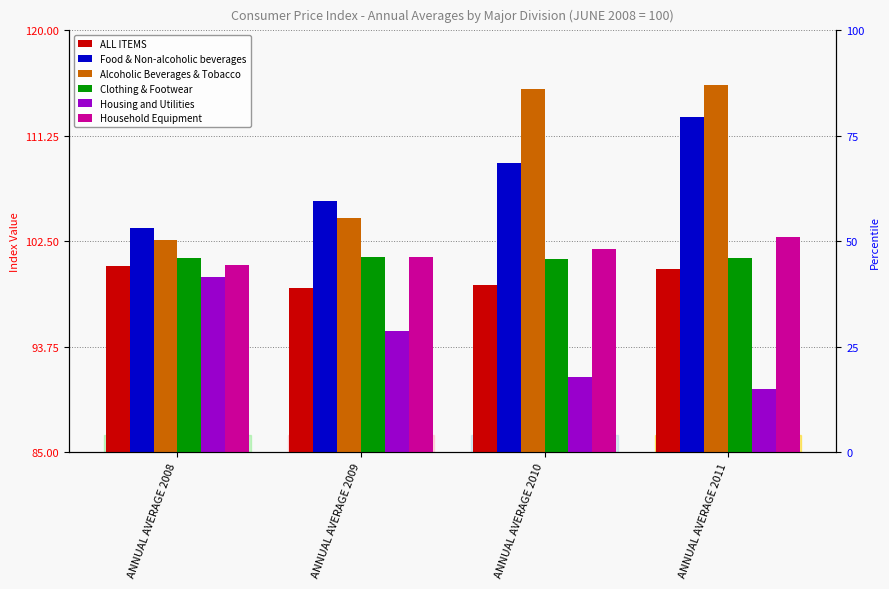

What is the minimum value shown in the chart?

90.3